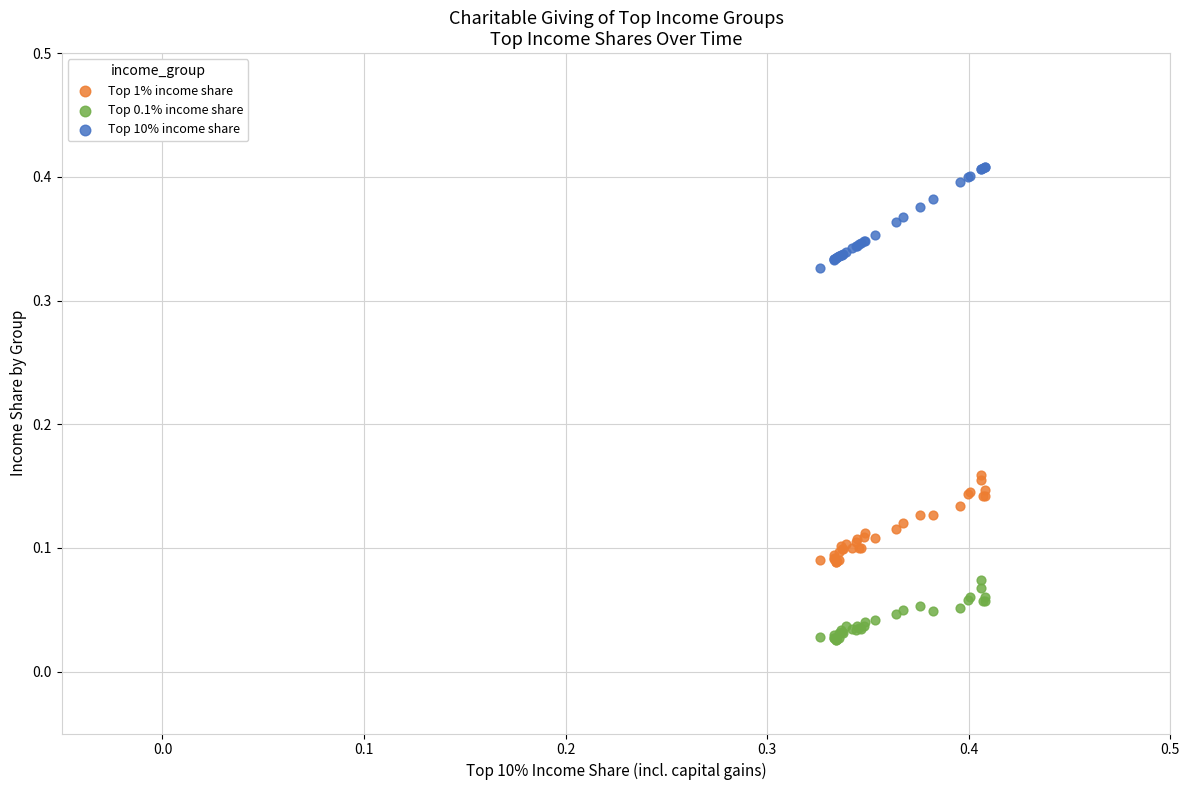

What are all the series names shown in the legend?

Top 1% income share, Top 0.1% income share, Top 10% income share